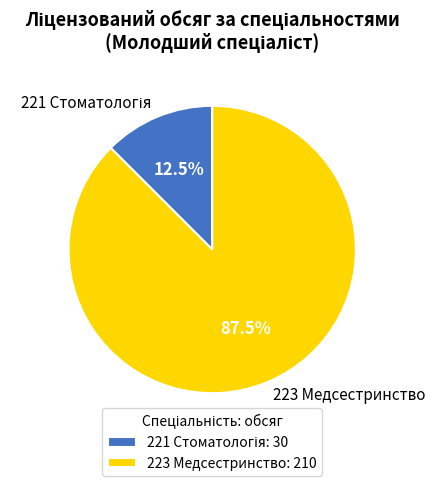

Is there a majority slice in this chart?

Yes